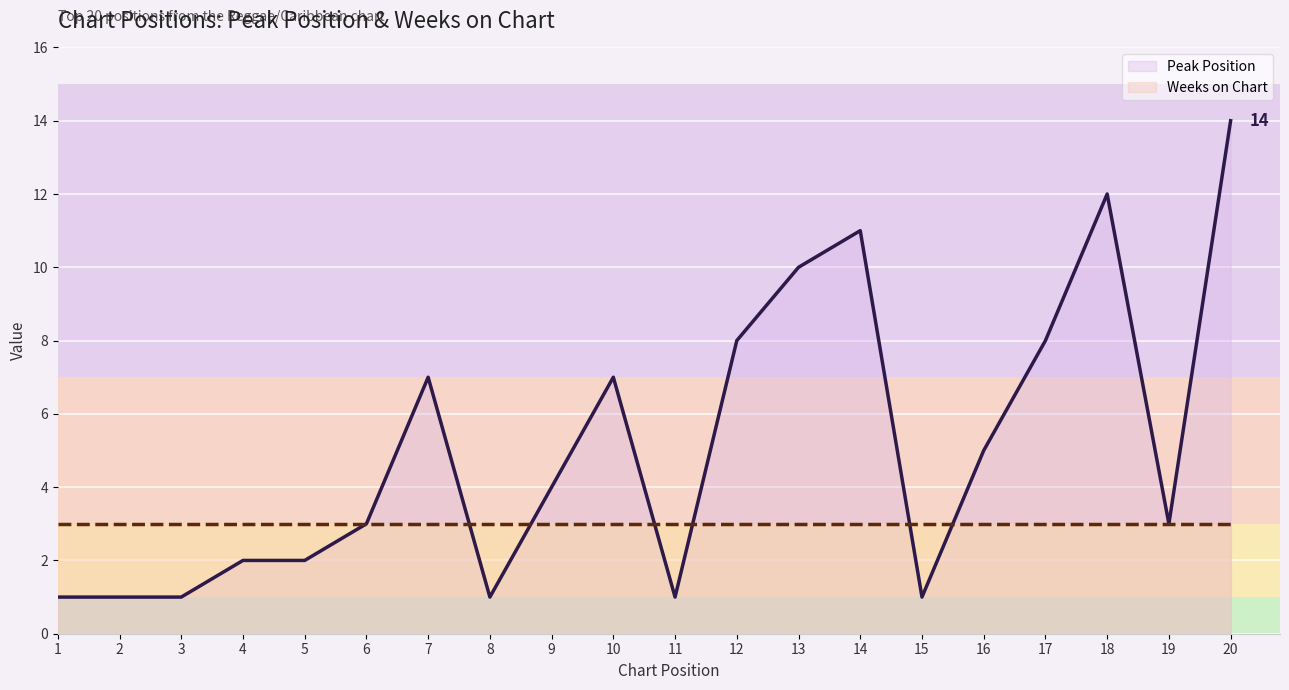

What is the minimum value shown in the chart?

1